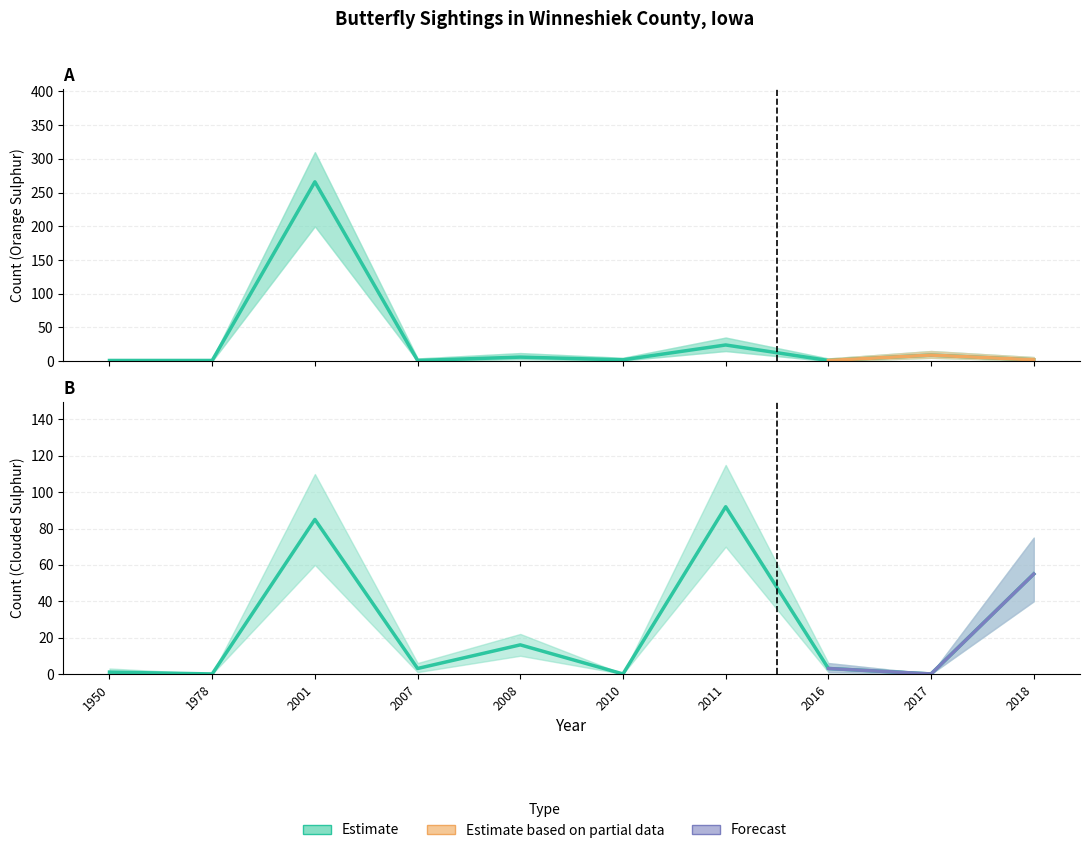

Reading left to right, list all the values displayed in this chart.

Orange Sulphur: 1950=1	1978=1	2001=266	2007=1	2008=6	2010=2	2011=24	2016=1	2017=9	2018=2
Clouded Sulphur: 1950=1	1978=0	2001=85	2007=3	2008=16	2010=0	2011=92	2016=3	2017=0	2018=55